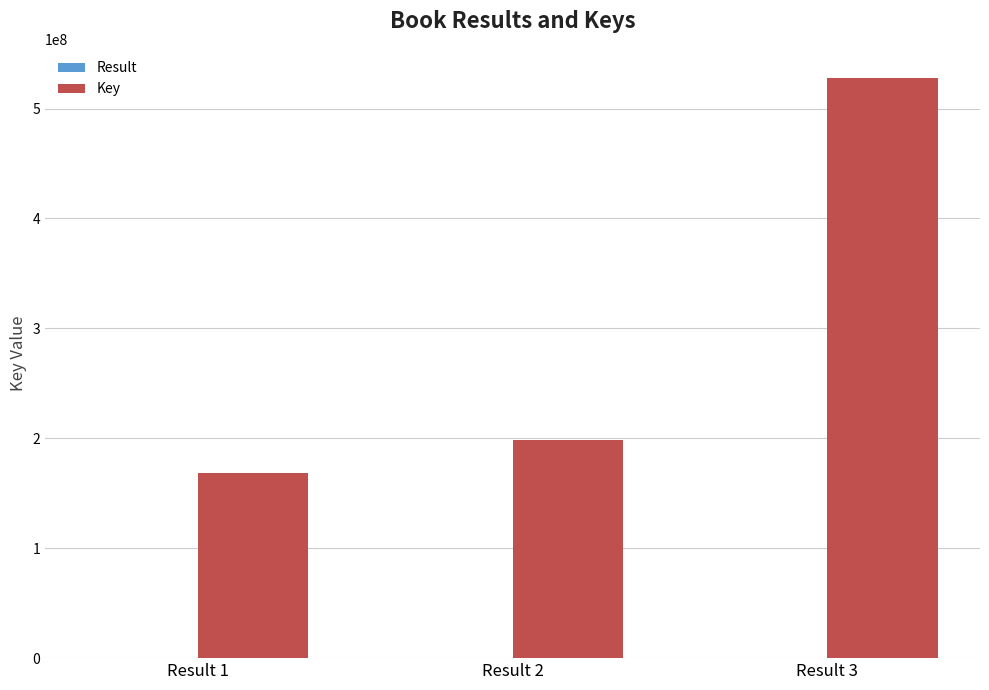

Which series has the largest total across all categories?

Key